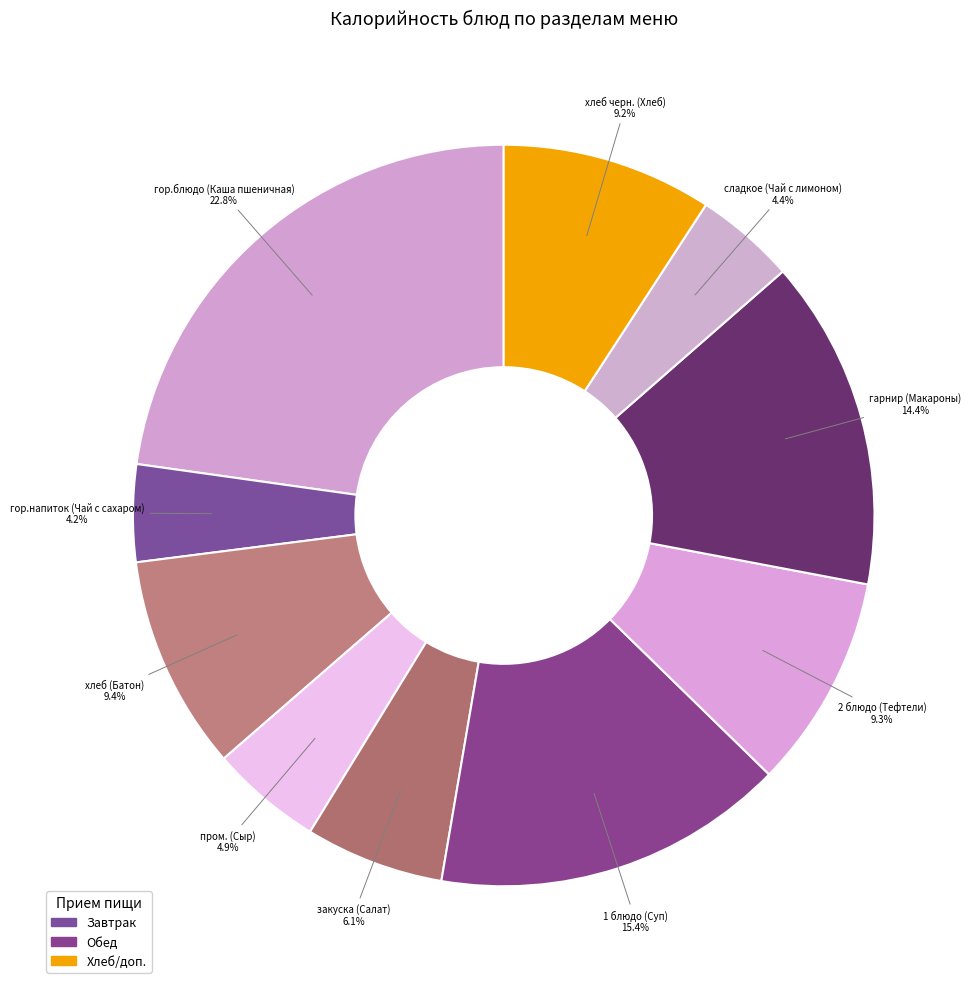

How many slices are in this pie chart?

10